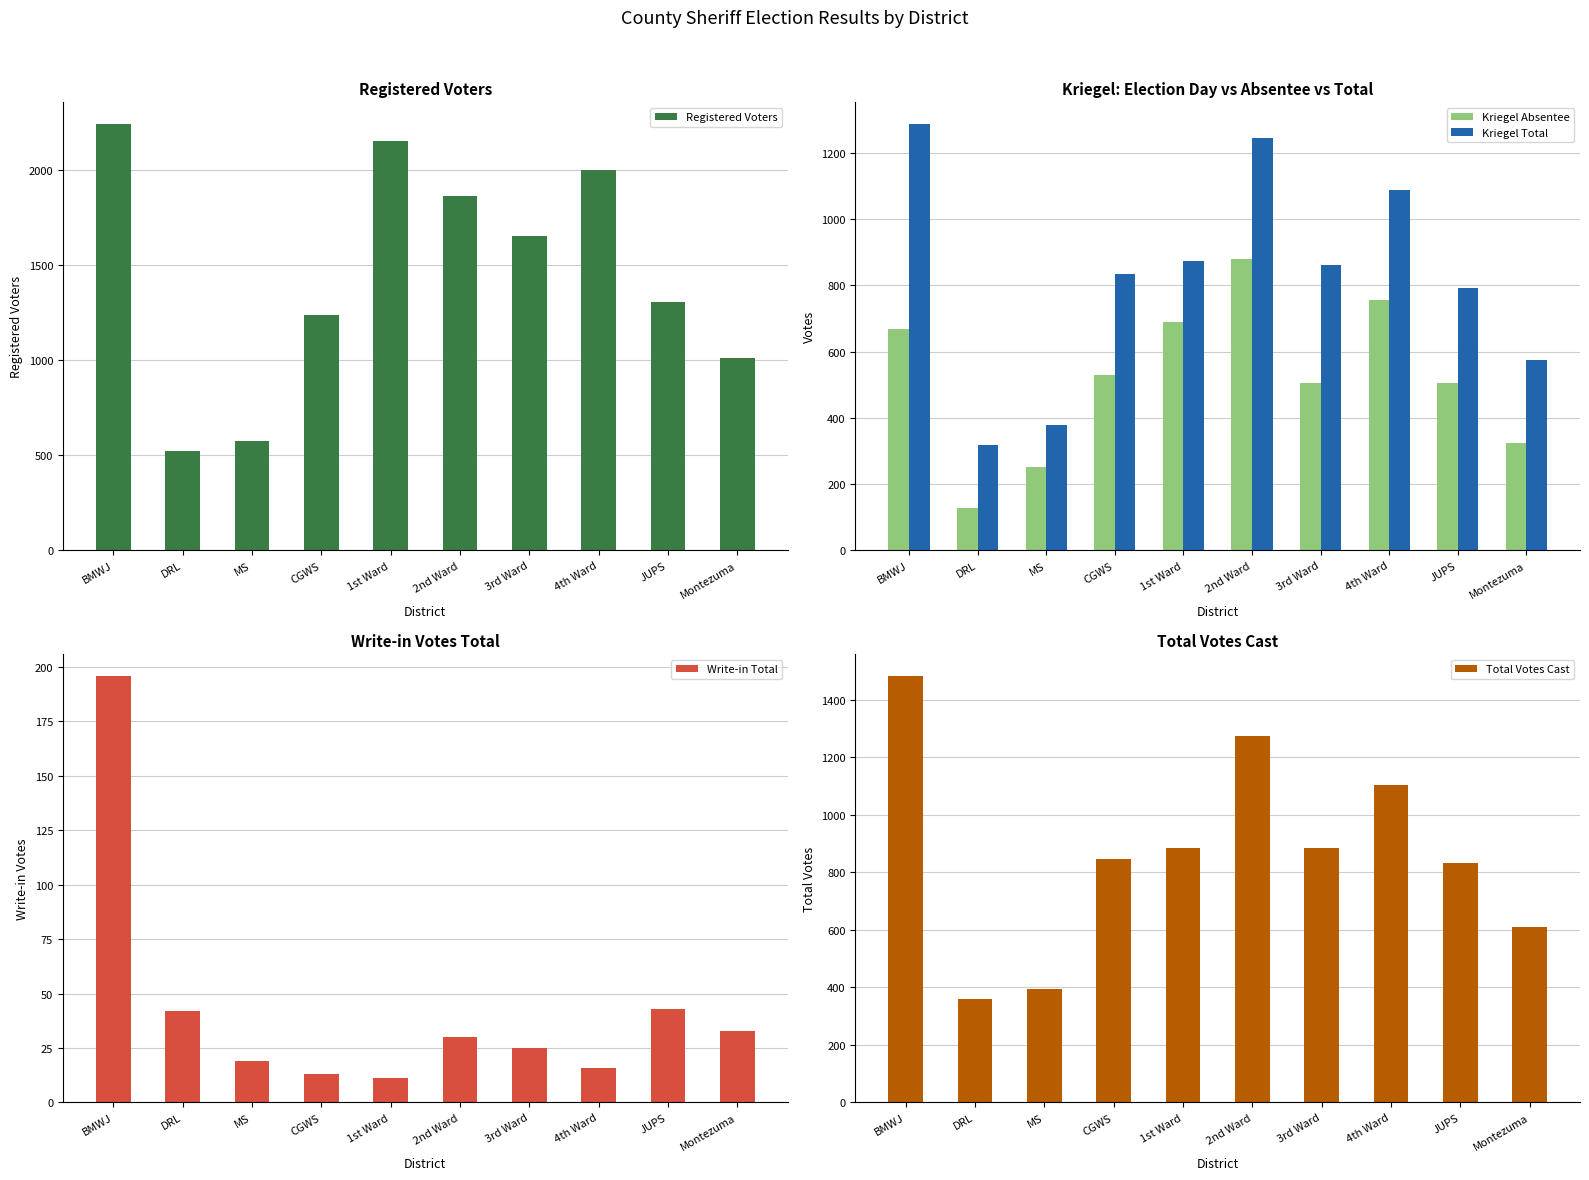

How many data points does each series have?

10